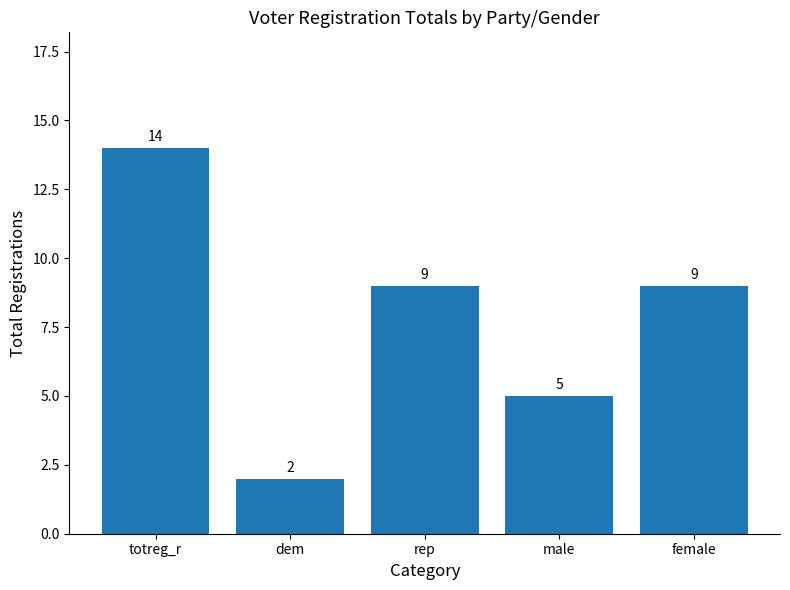

What is the sum of all values?

39